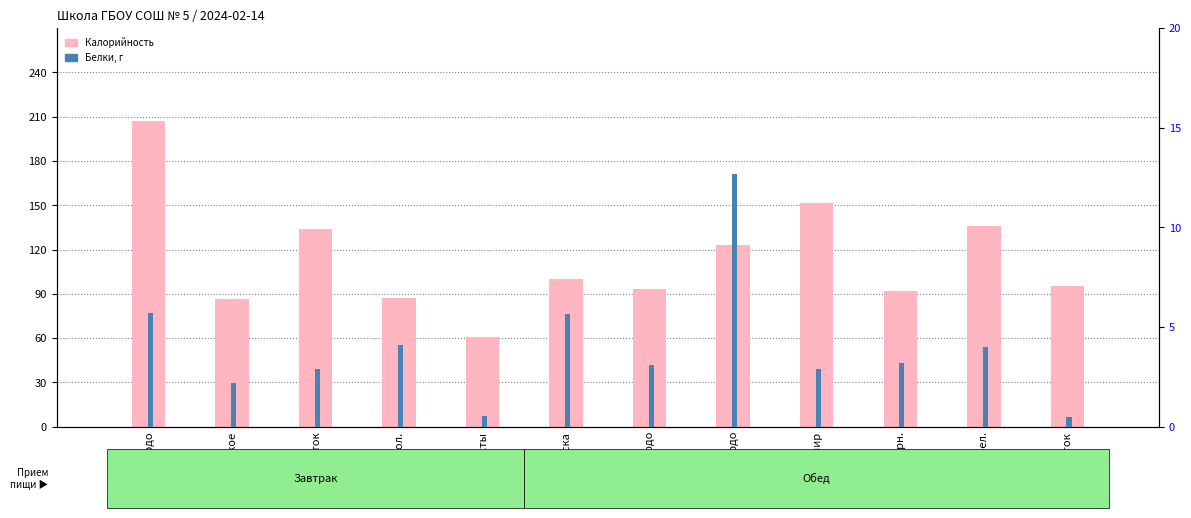

Reading left to right, list all the values displayed in this chart.

Калорийность: 207.2	86.6	134.0	87.0	61.1	100.0	93.6	123.3	151.9	92.0	136.0	95.2
Белки: 5.7	2.2	2.9	4.1	0.5	5.7	3.1	12.7	2.9	3.2	4.0	0.5